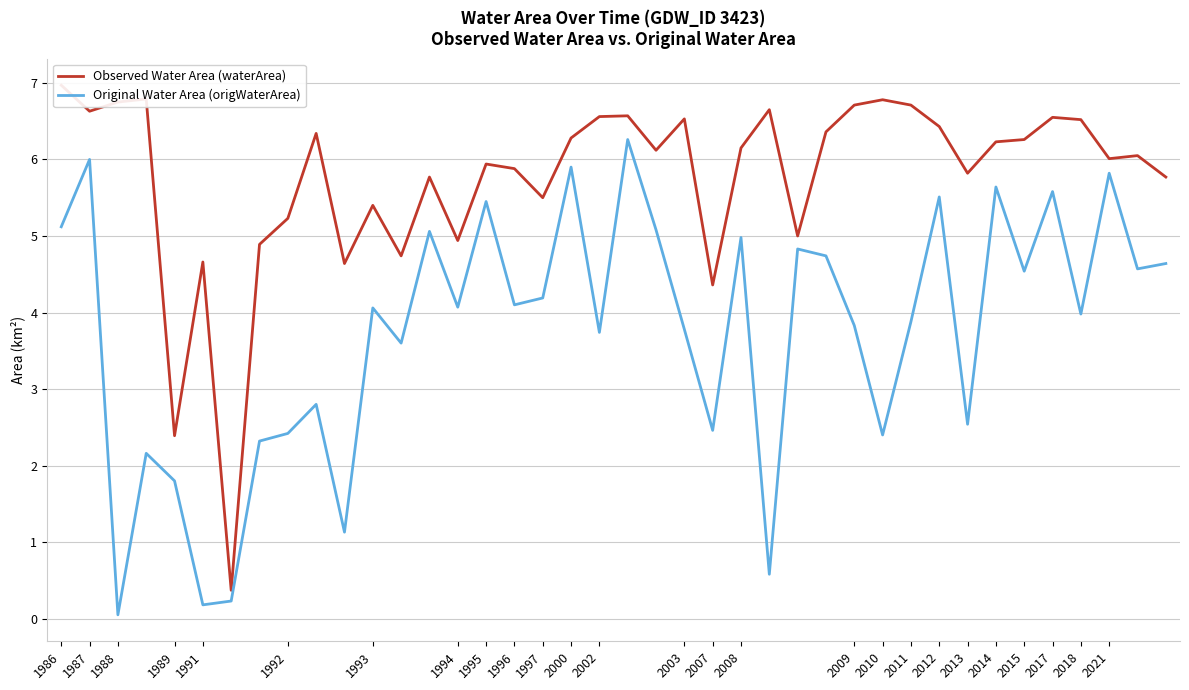

True or false: Original Water Area (origWaterArea) and Observed Water Area (waterArea) cross at least once.

False